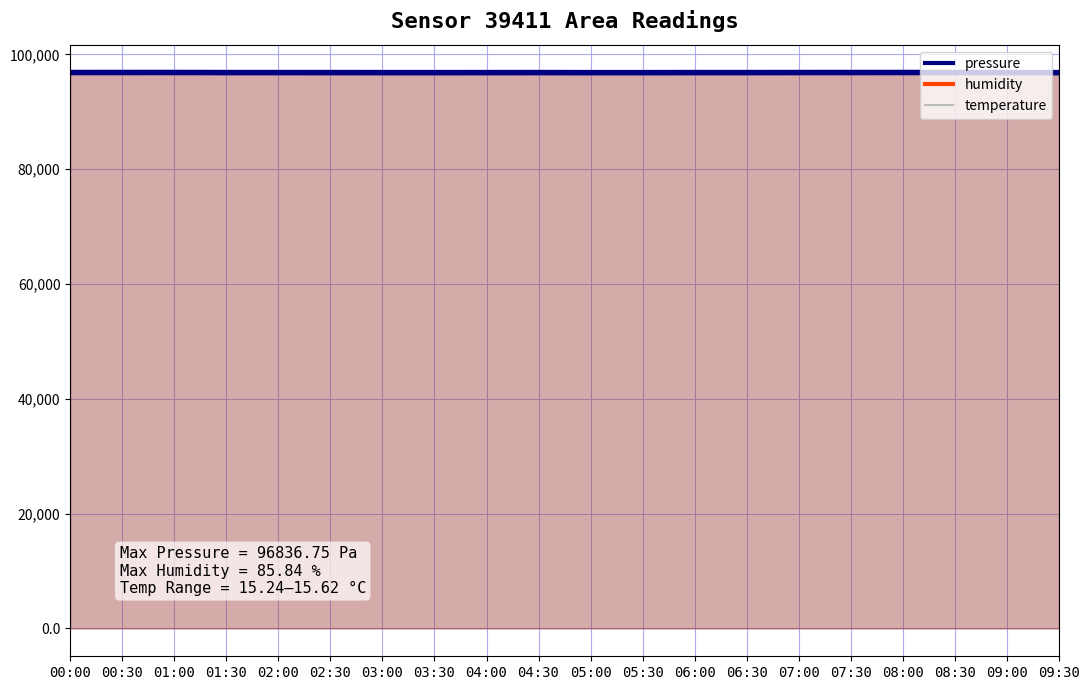

Between which two adjacent categories do pressure and humidity first intersect?

04:30 and 05:00